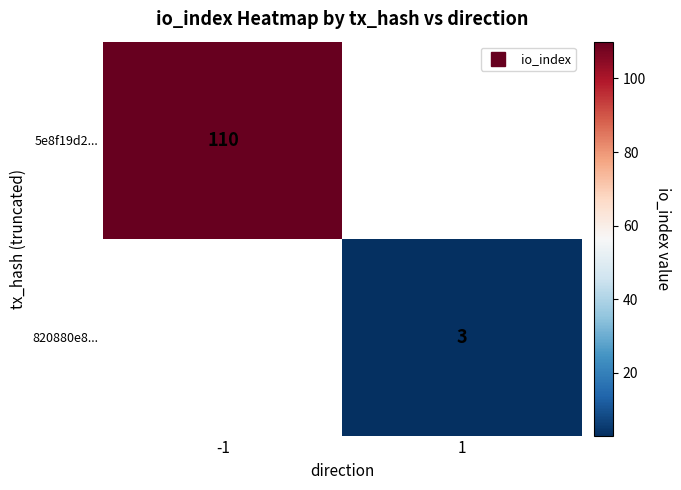

Which series has the widest spread of values?

5e8f19d2...